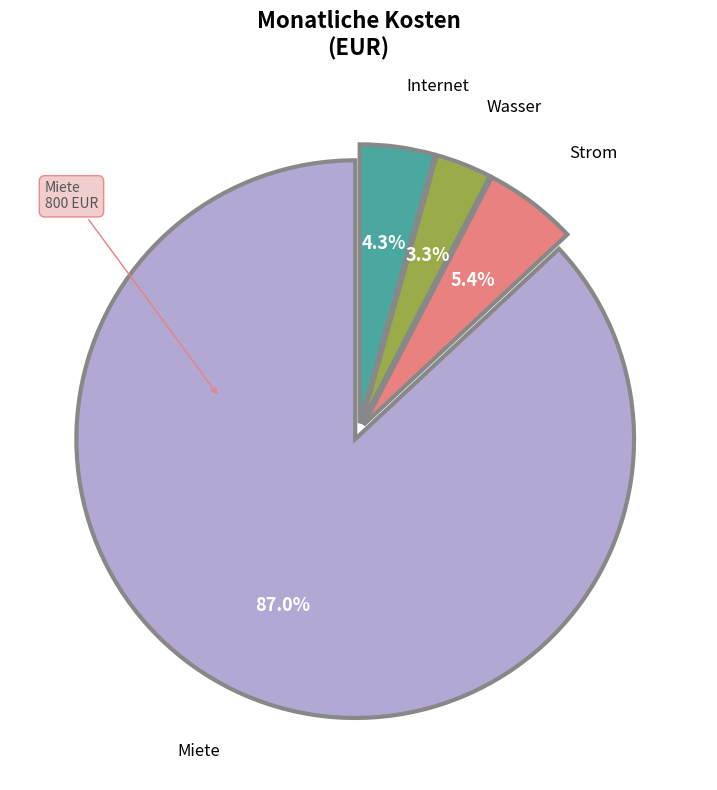

Is there any slice that represents more than half of the pie?

Yes